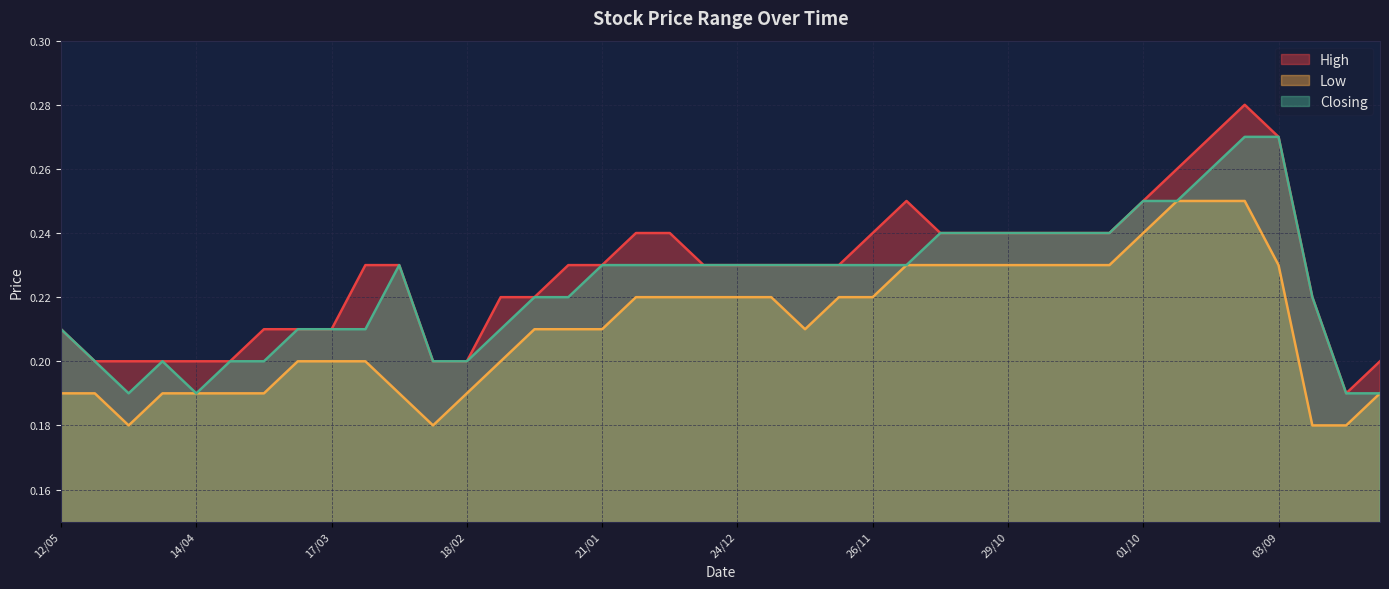

Which series has the largest total across all categories?

High